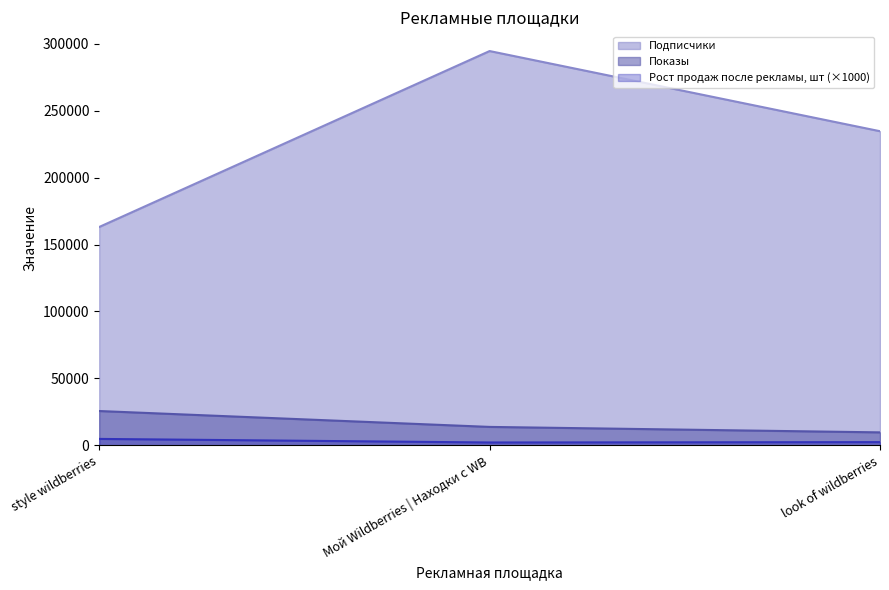

What is the difference between the maximum and minimum values in the Рост продаж после рекламы, шт series?

2664